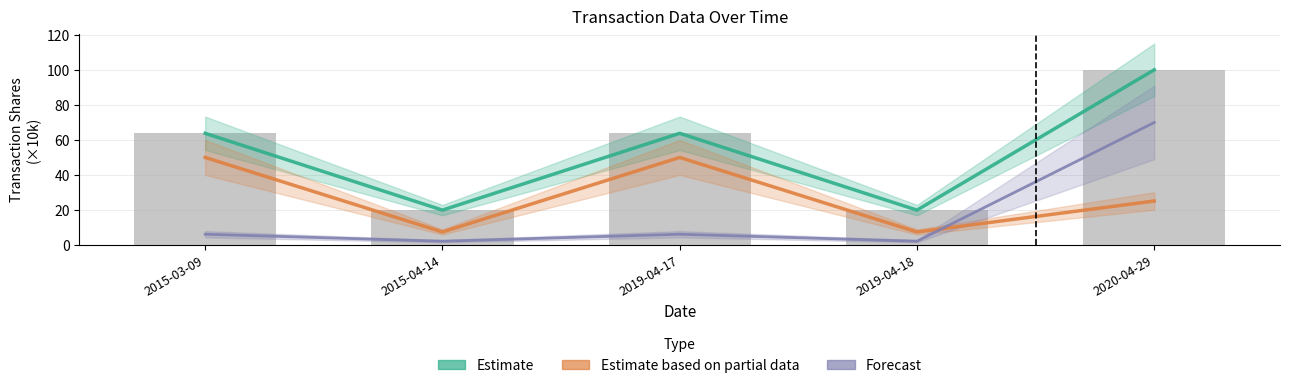

At which category is the sum across all series the highest?

2020-04-29